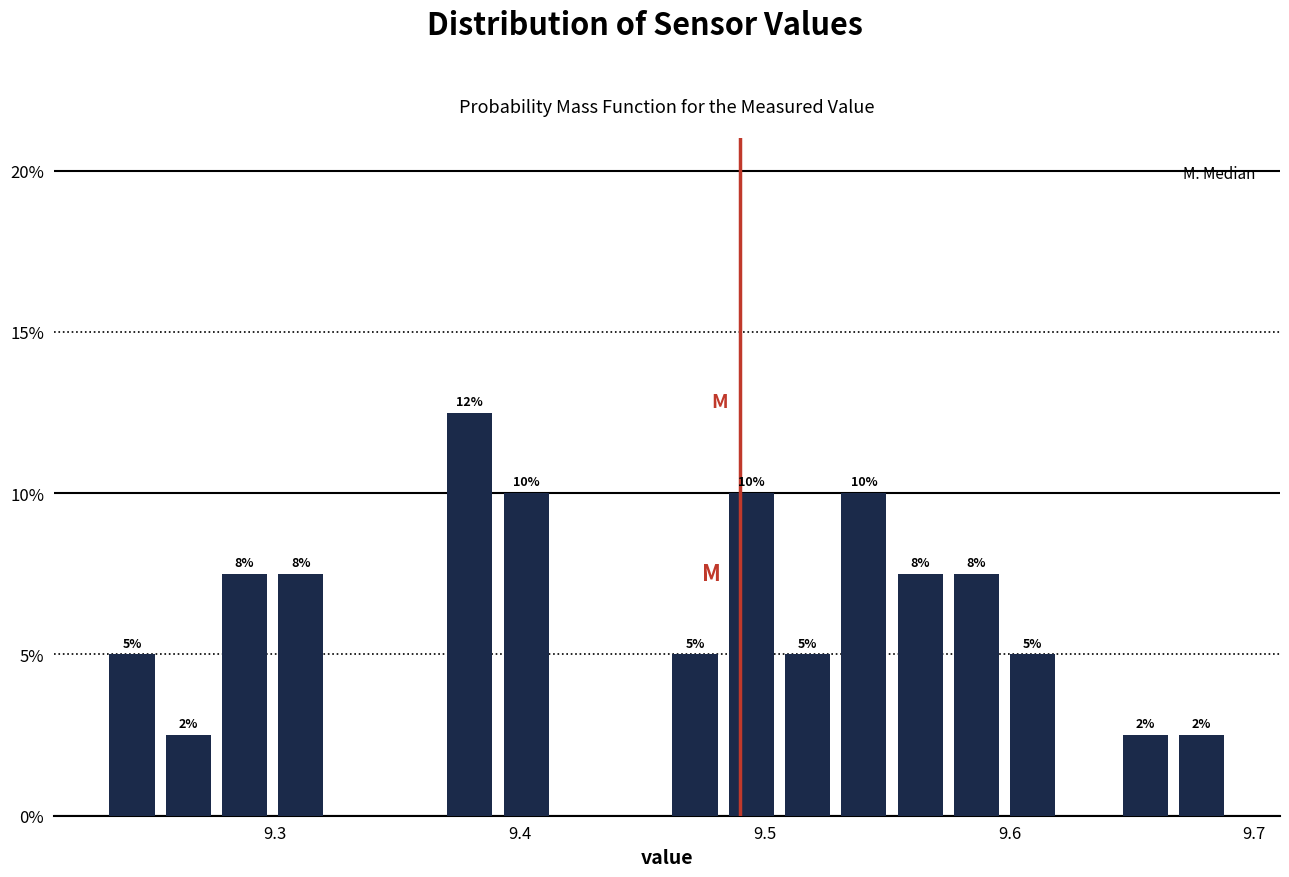

Read against the x-axis, roughly where is the centre of the tallest bar?

9.38